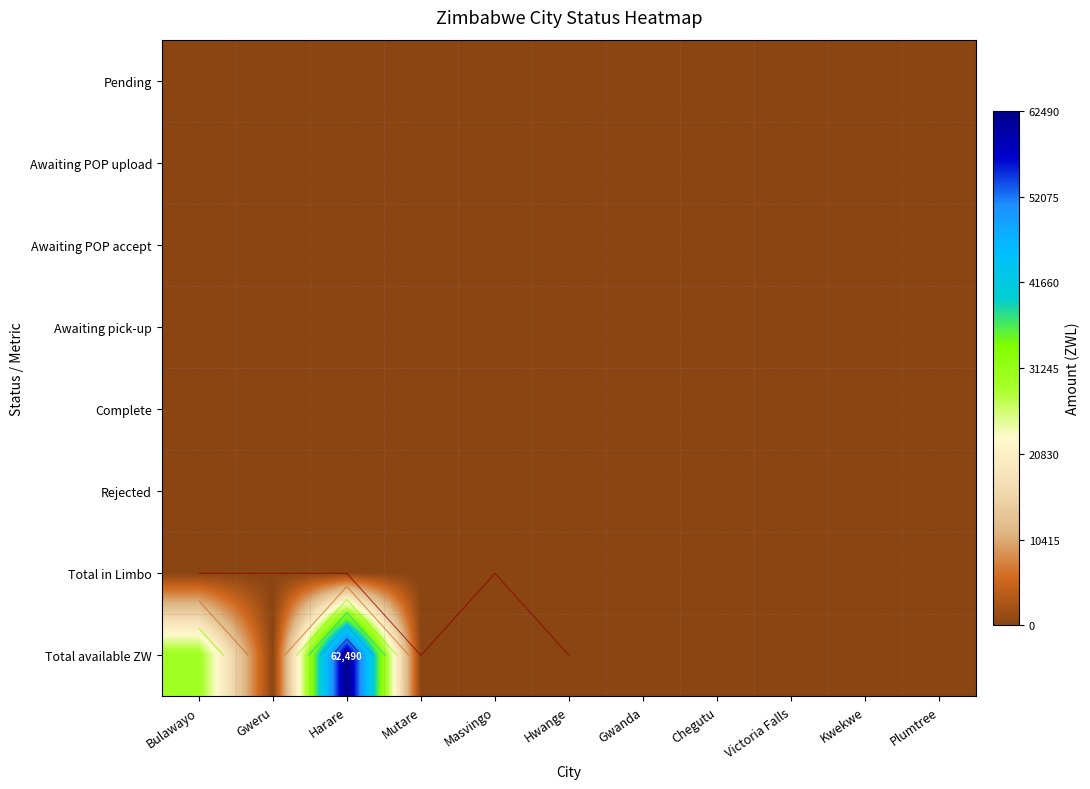

Is the value of Rejected at Harare greater than the value of Awaiting POP upload at Masvingo?

No